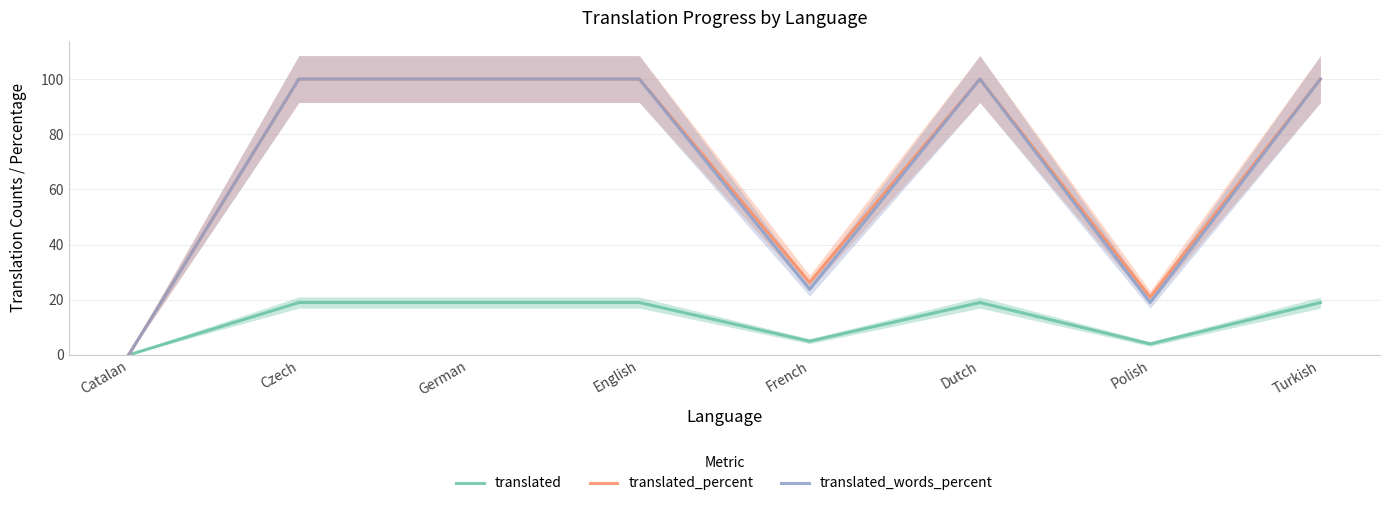

Which series has the largest range (max minus min)?

translated_percent